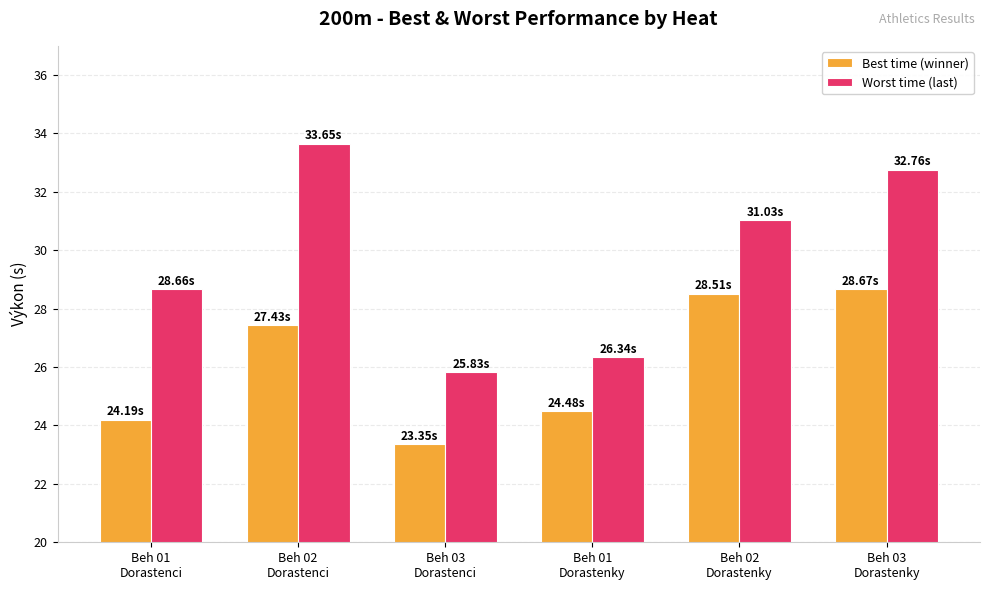

Which series has the largest total across all categories?

Worst time (last)